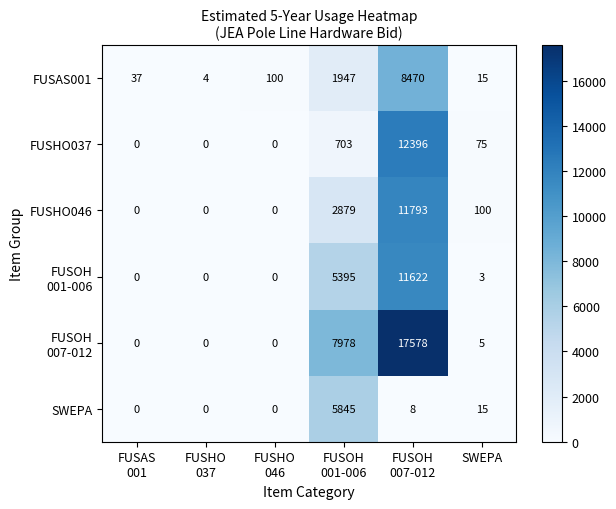

Where is SWEPA nearest to the value 2922?

SWEPA